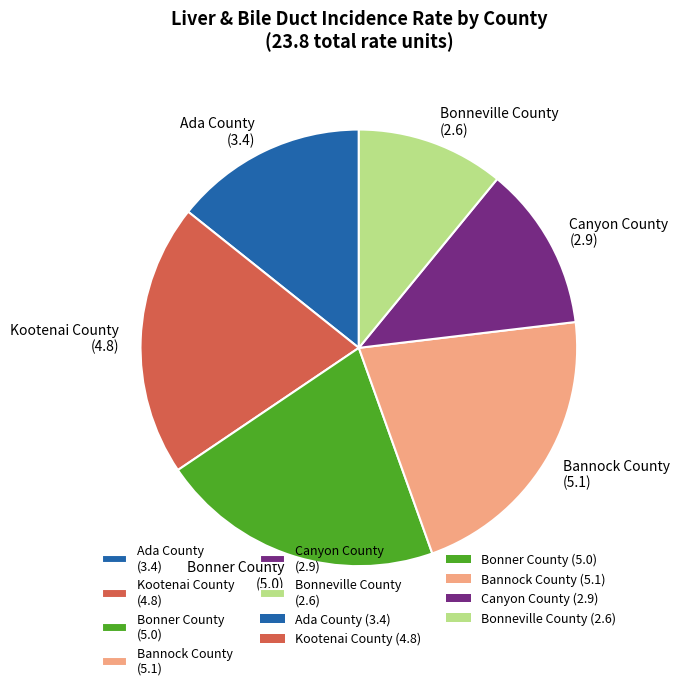

Count the number of slices in the pie.

6